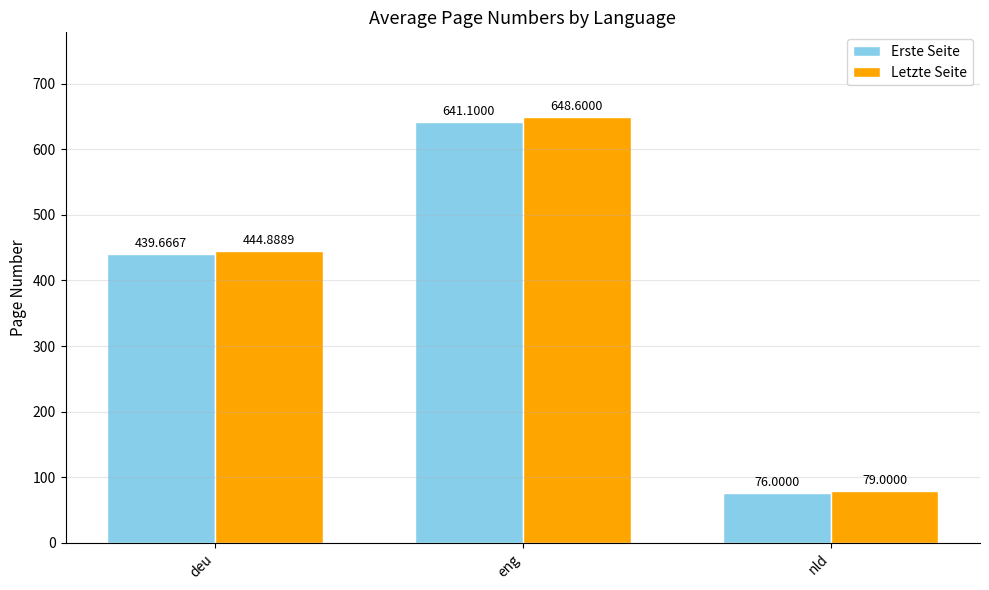

List the series in order of their overall mean, lowest first.

Erste Seite, Letzte Seite